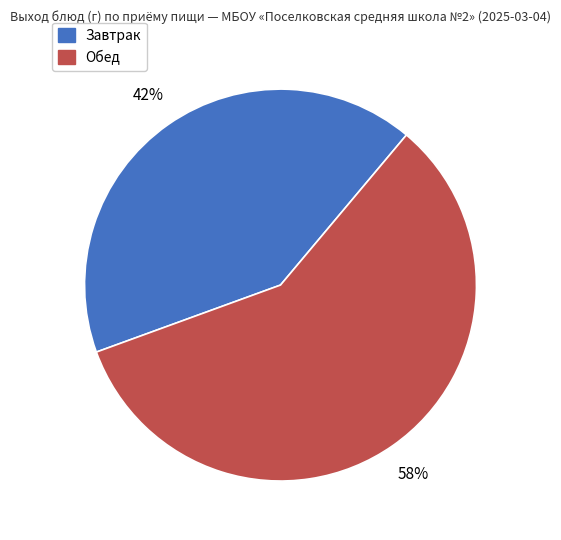

To the nearest percent, what is the average slice percentage?

50%